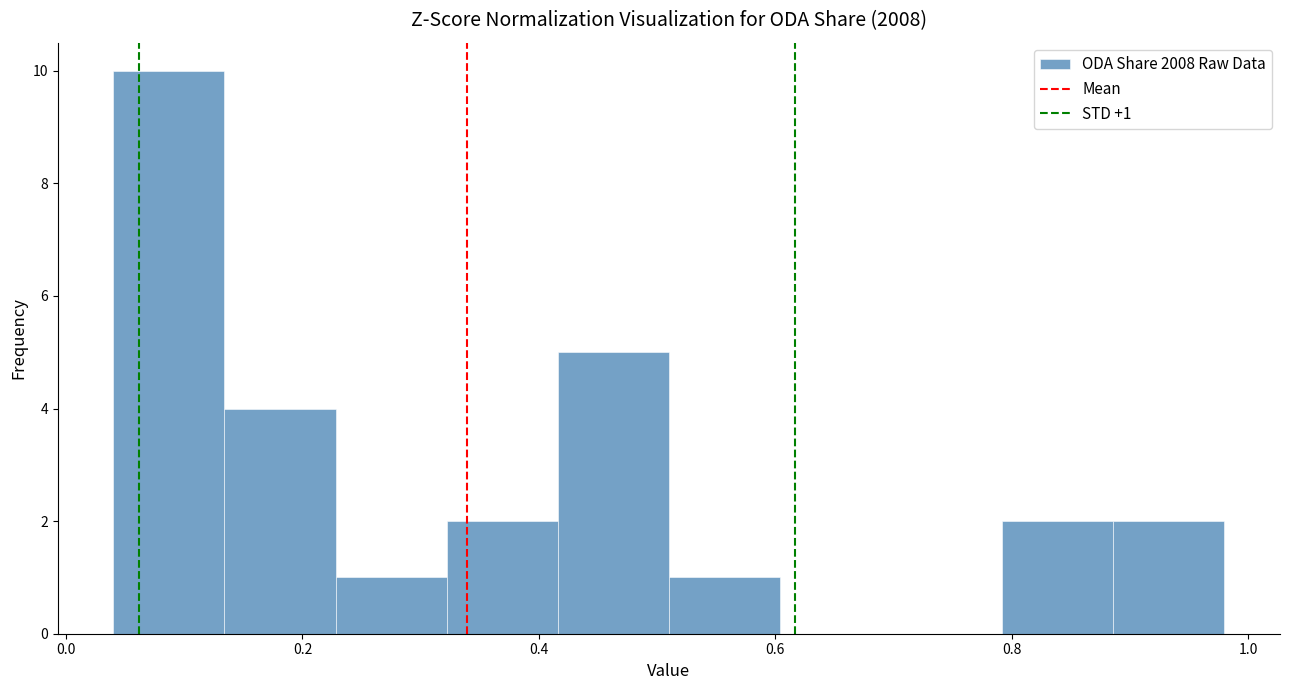

Which range on the x-axis has the tallest bar?

0.040 to 0.134